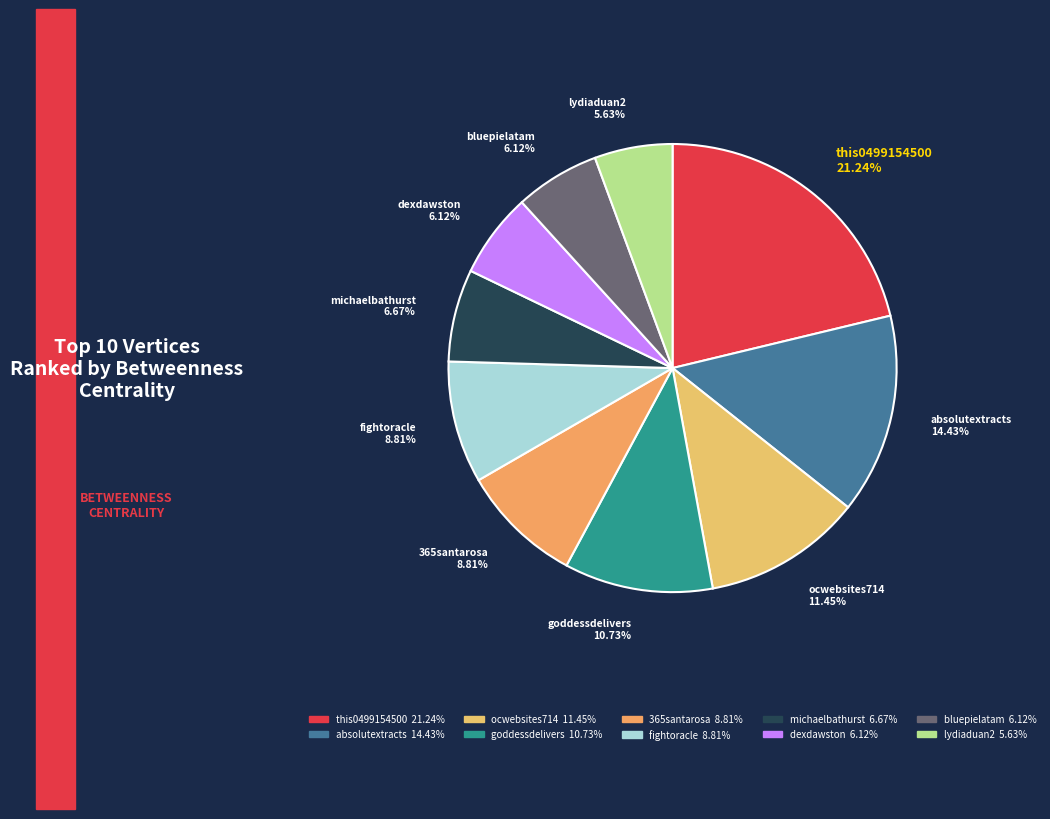

To the nearest percent, what percentage of the pie is absolutextracts?

14%